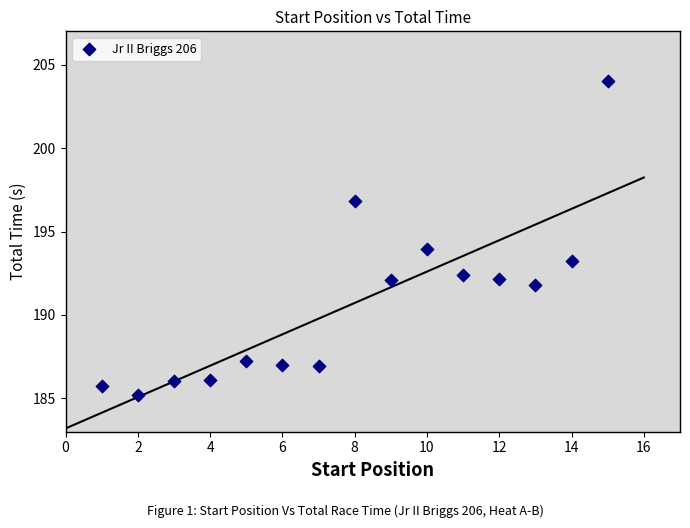

What is the range of Y values (max minus min)?

18.8